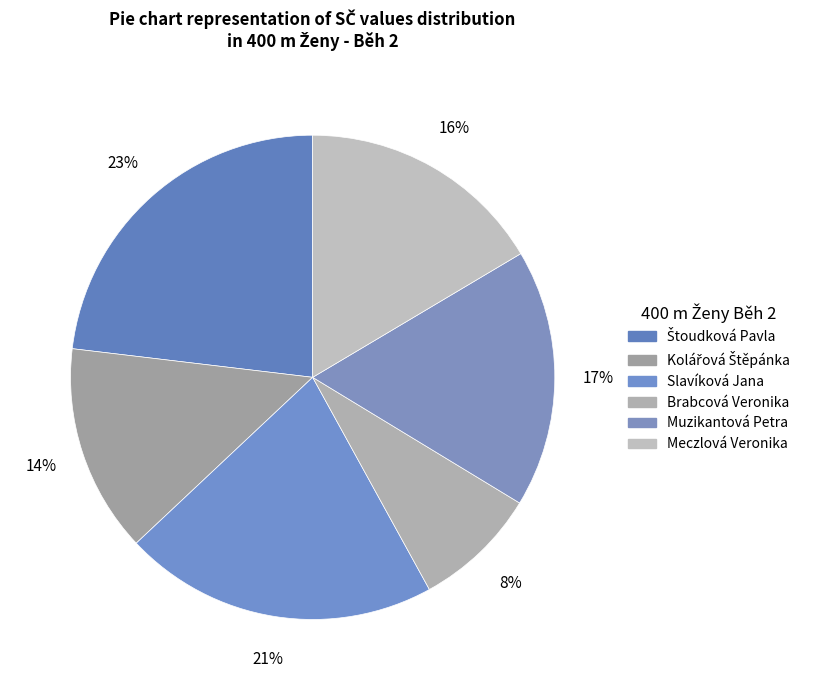

Is it true that Slavíková Jana is 6% of the pie?

False